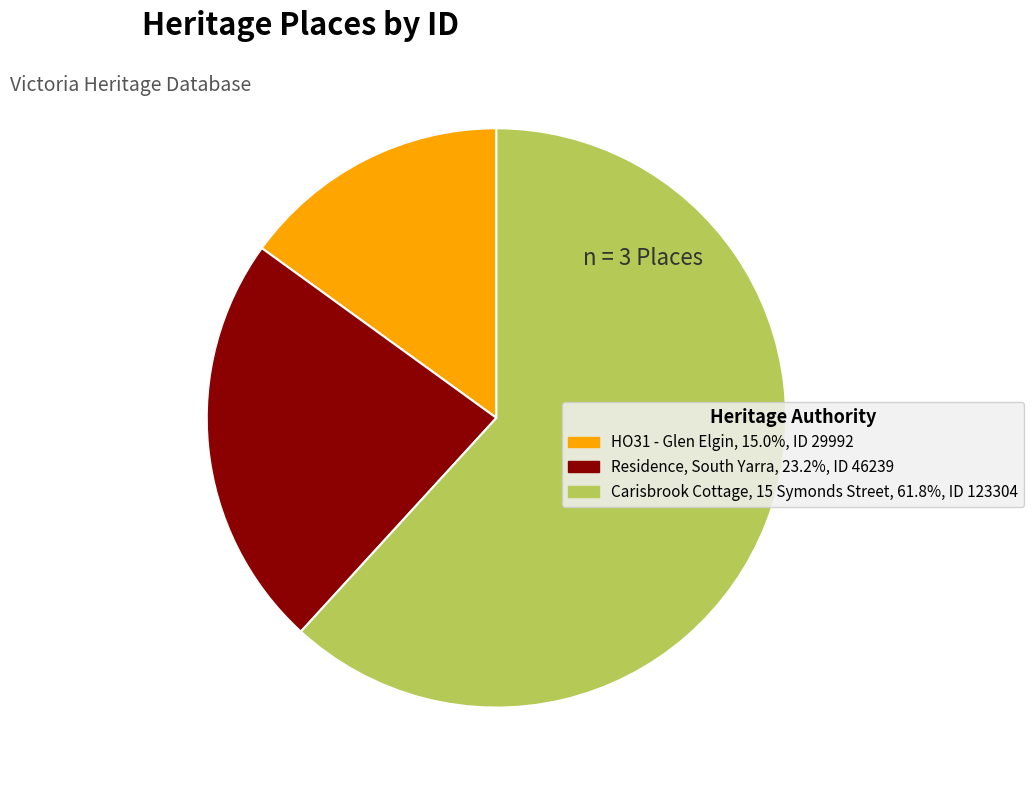

What is the ratio of the value at Residence, South Yarra to the value at Carisbrook Cottage, 15 Symonds Street?

0.4